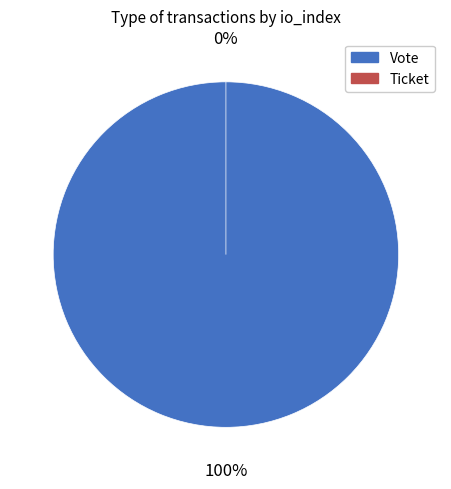

To the nearest percent, what is the difference between the largest and smallest slice percentages?

100%